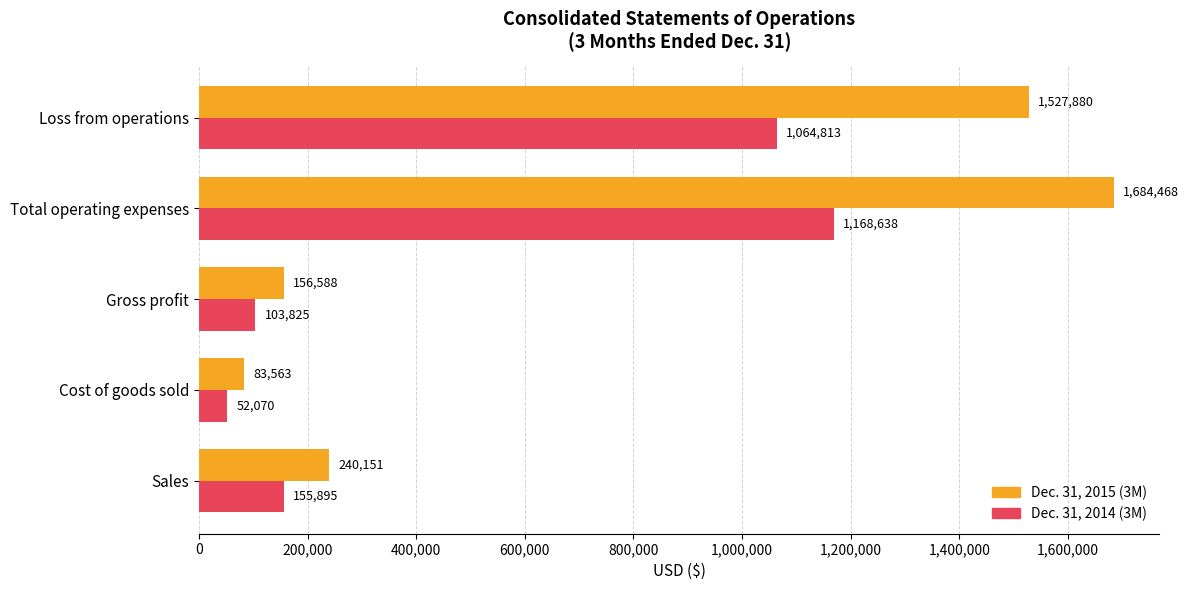

What are all the series names shown in the legend?

Dec. 31, 2015 (3M), Dec. 31, 2014 (3M)